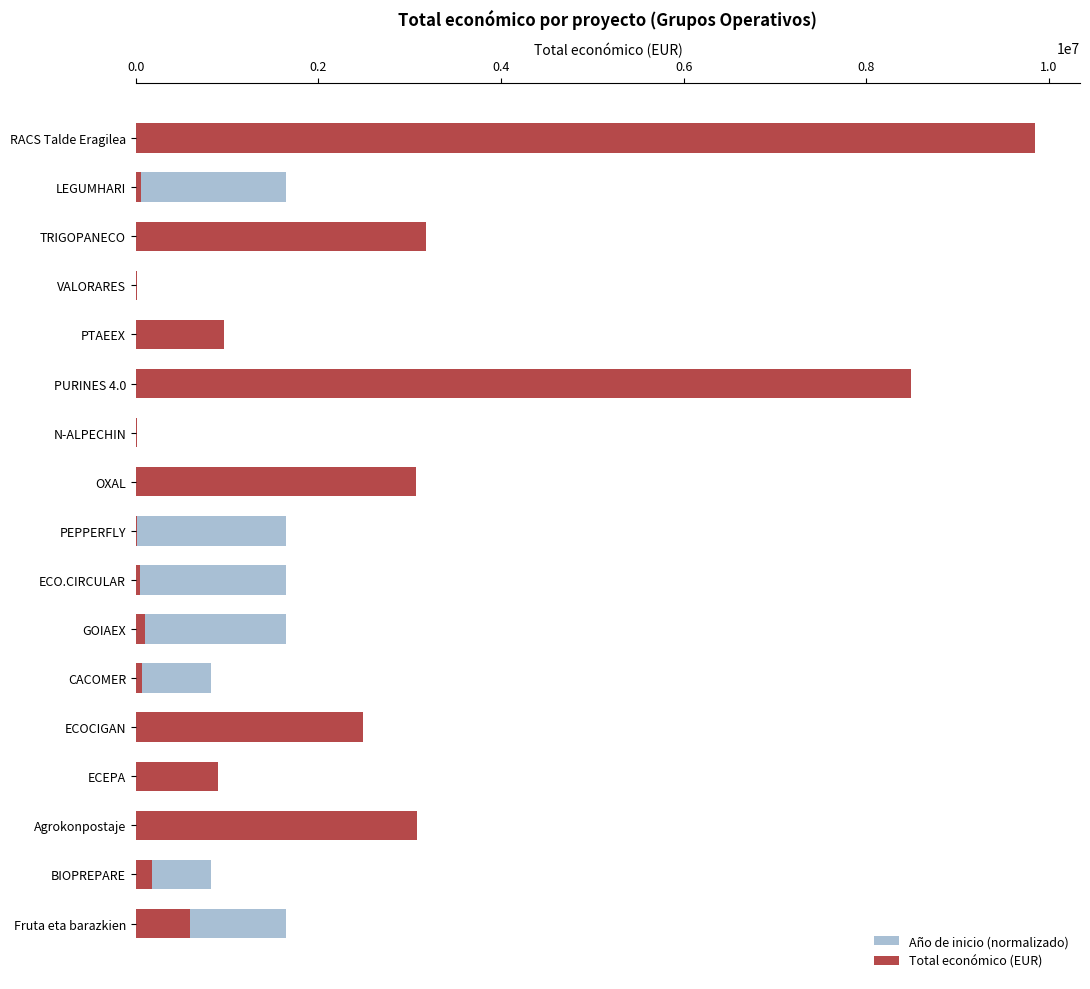

Which series has the largest total across all categories?

Total económico (EUR)